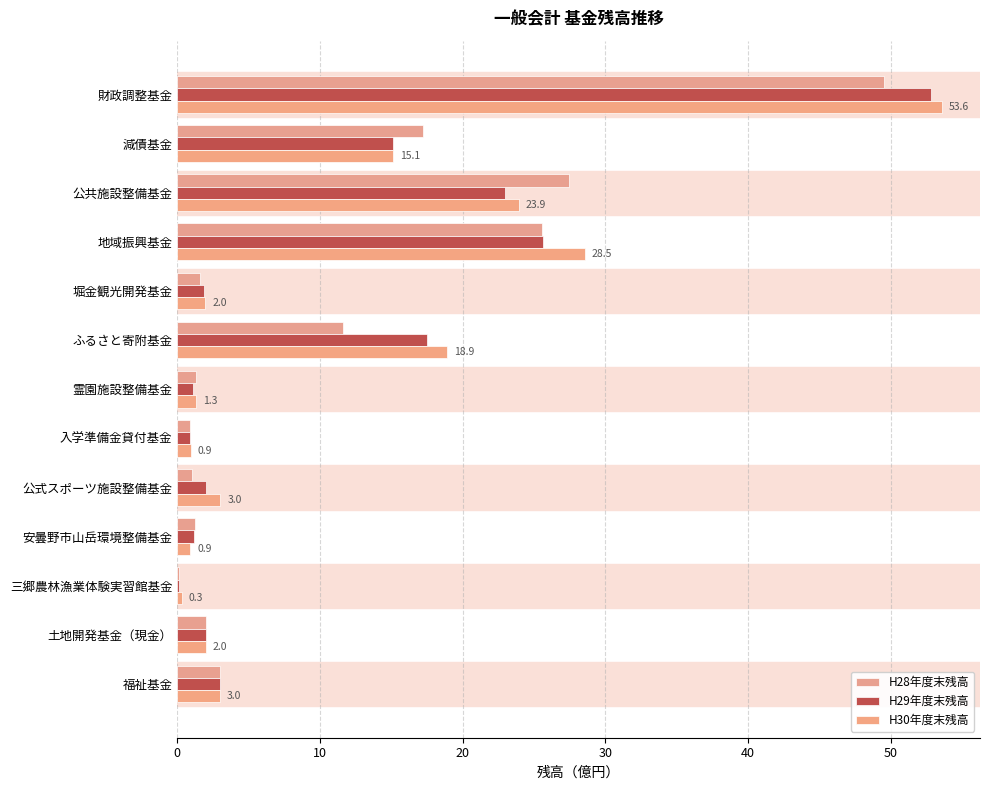

Reading left to right, what are all the values shown in this chart?

H28年度末残高: 49.5	17.2	27.5	25.5	1.6	11.6	1.3	0.9	1.0	1.2	0.1	2.0	3.0
H29年度末残高: 52.8	15.1	23.0	25.6	1.9	17.5	1.1	0.9	2.0	1.1	0.1	2.0	3.0
H30年度末残高: 53.6	15.1	23.9	28.5	2.0	18.9	1.3	0.9	3.0	0.9	0.3	2.0	3.0